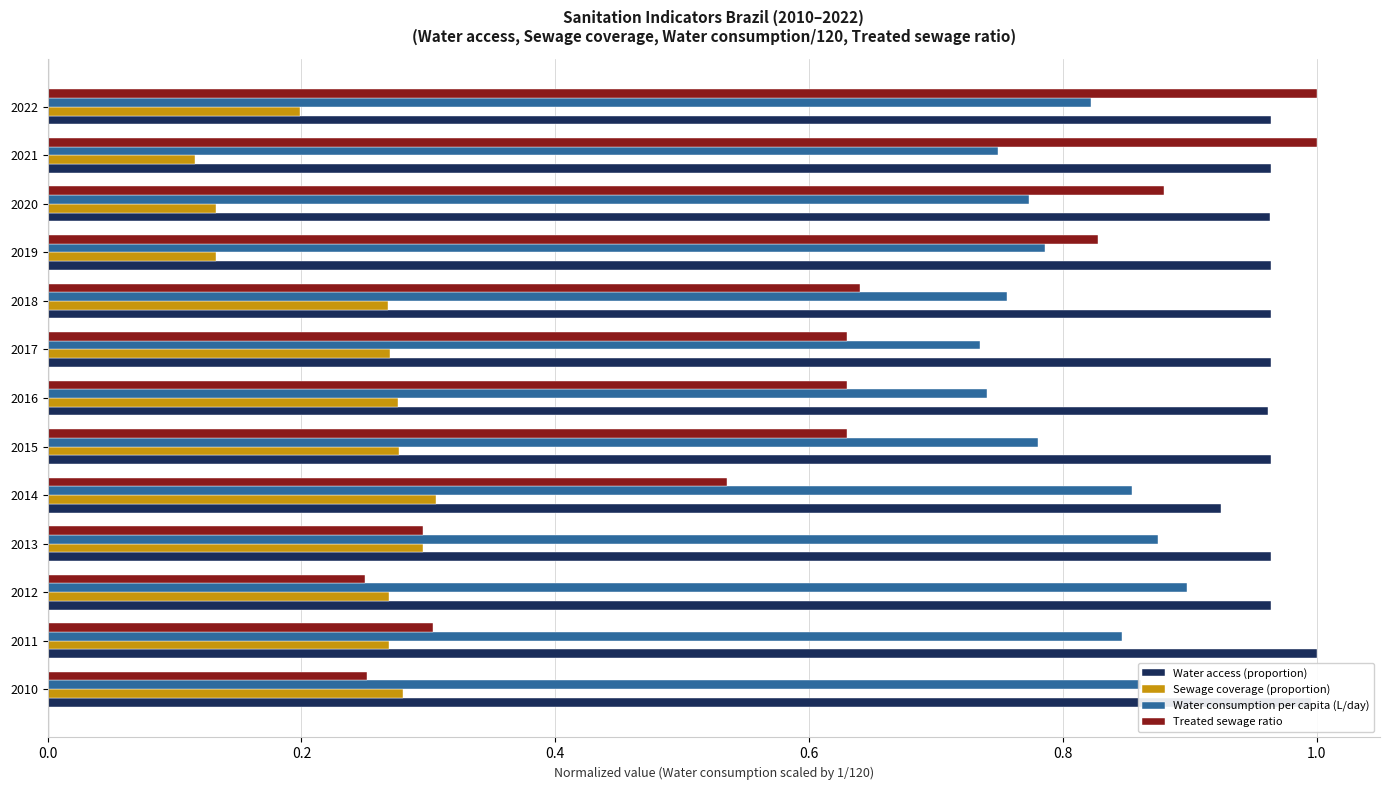

The value of Sewage coverage (proportion) at 2014 is 0.4. True or false?

False